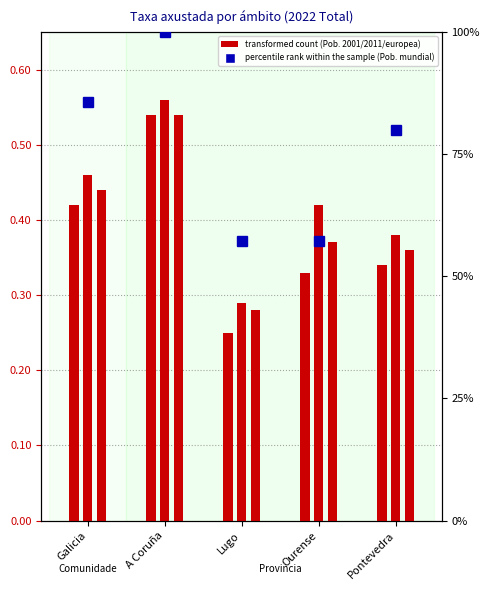

Rank the series at Pontevedra from highest to lowest value.

Taxa axustada (Pob. mundial)[x100000], Taxa axustada (Pob. 2011)[x100000], Taxa axustada (Pob. europea)[x100000], Taxa axustada (Pob. 2001)[x100000]